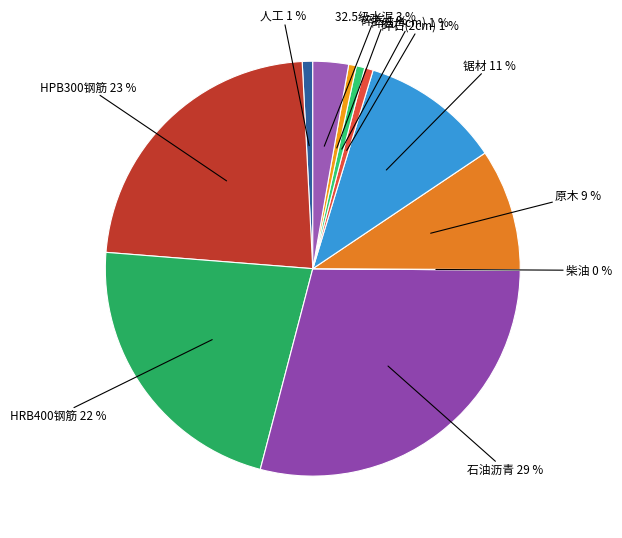

Do HRB400钢筋 and 原木 together represent more than half of the pie?

No